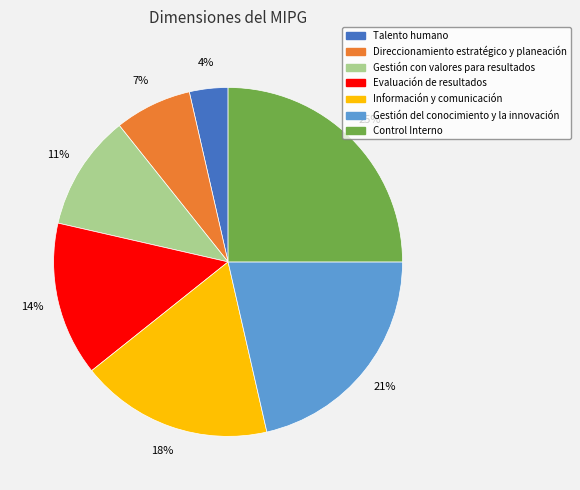

To the nearest percent, what is the average slice percentage?

14%